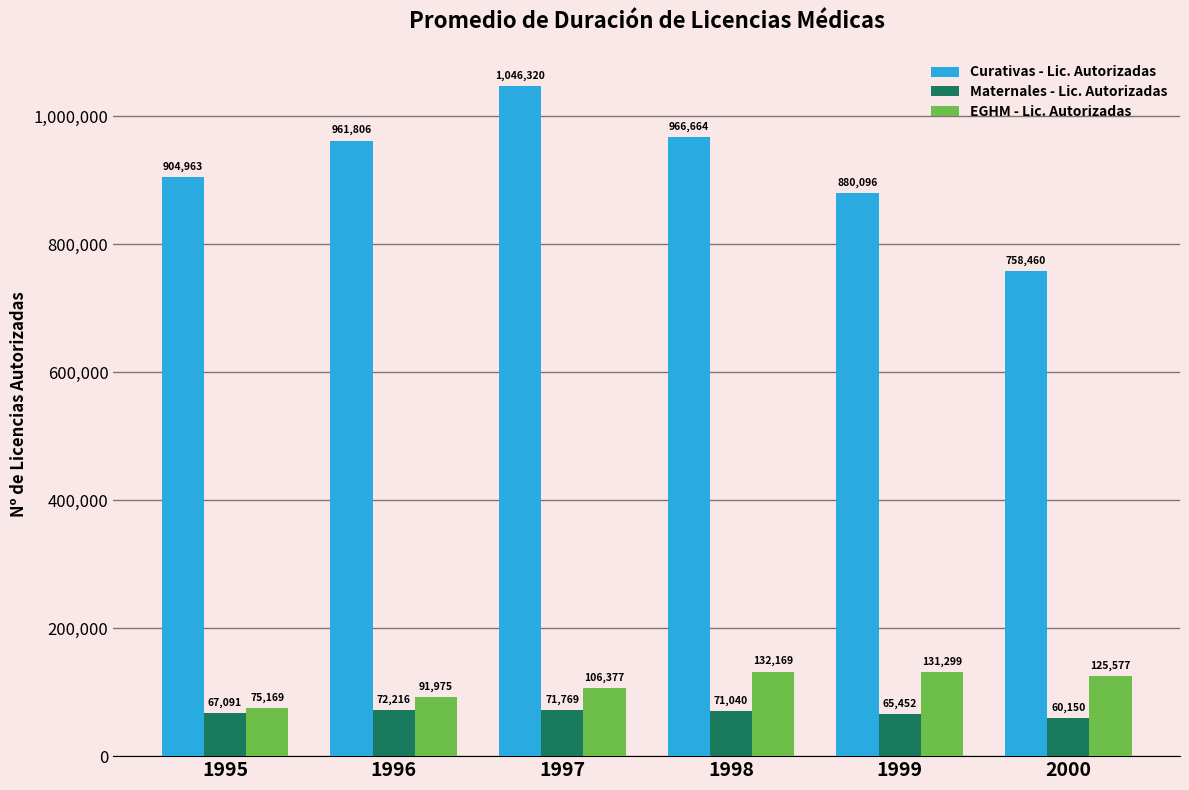

Where is Curativas - Lic. Autorizadas nearest to the value 902390?

1995